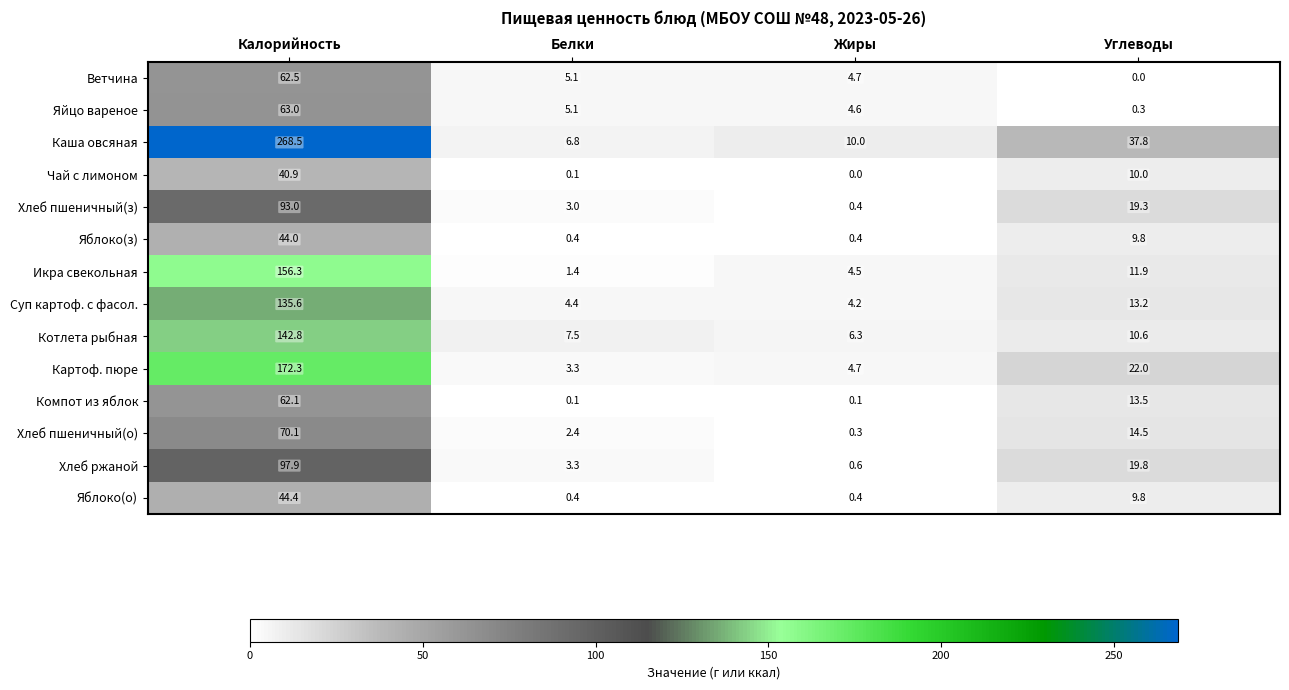

What is the difference between the maximum and minimum values in the Хлеб пшеничный(з) series?

92.6